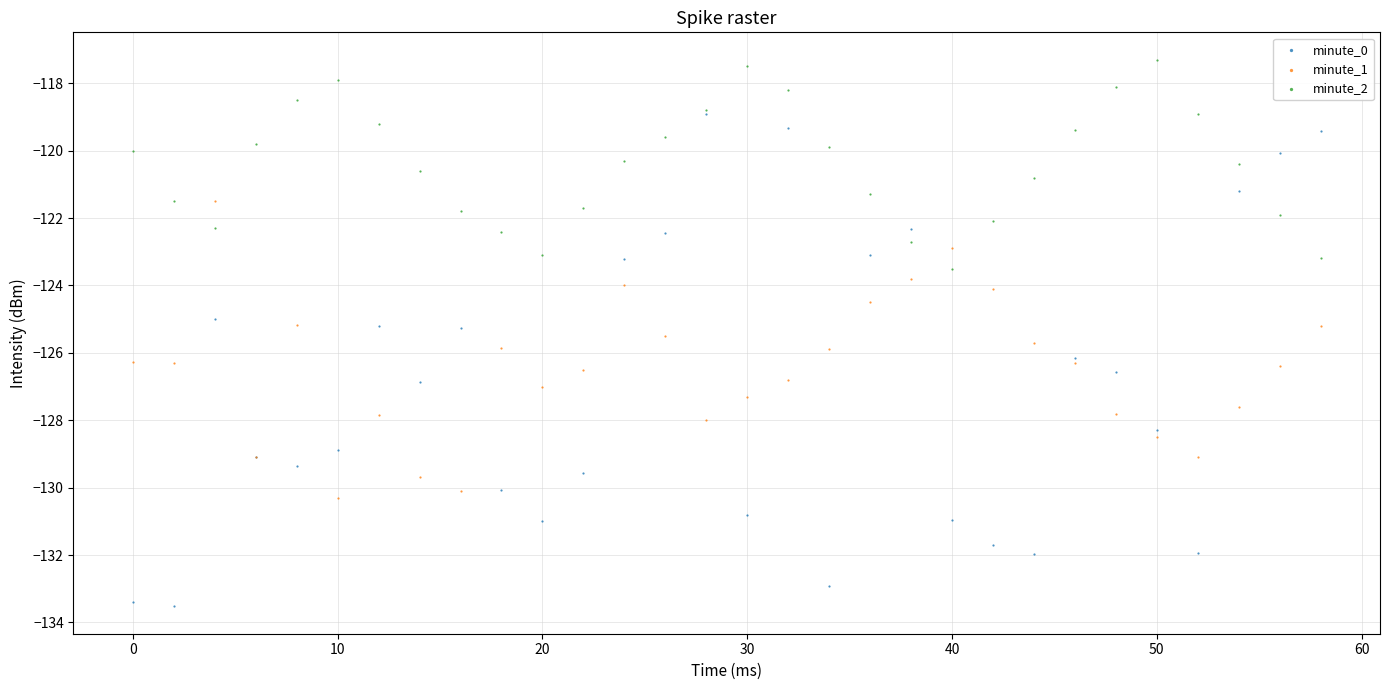

Which series reaches the maximum Y coordinate?

minute_2